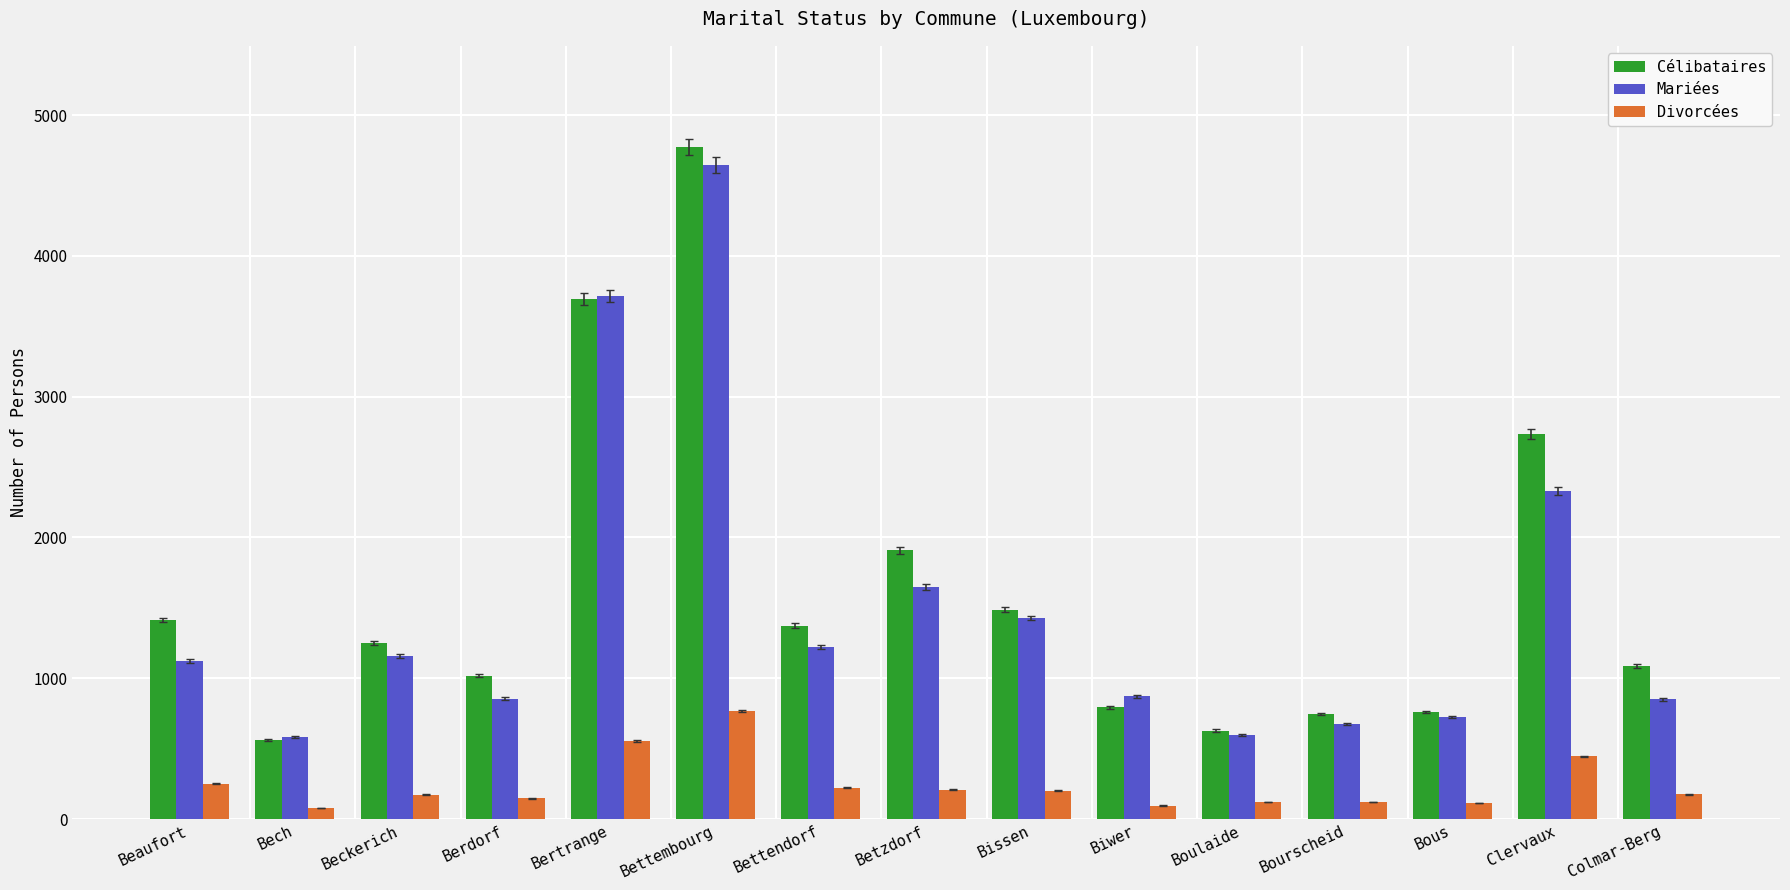

How many bars are there in total?

45